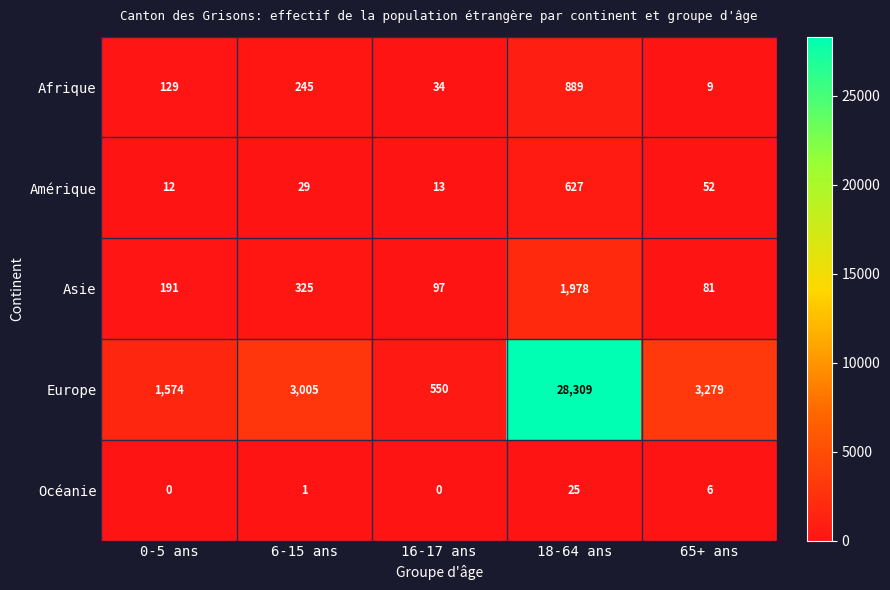

What is the total value across all series at 16-17 ans?

694